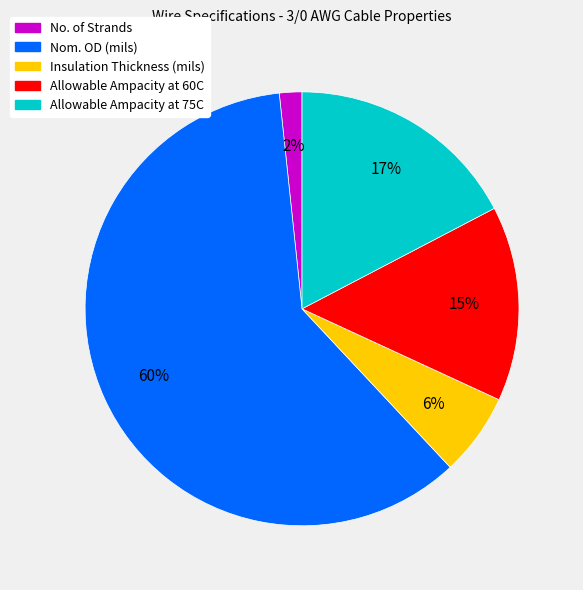

To the nearest percent, what is the difference between the Insulation Thickness (mils) and Nom. OD (mils) slice percentages?

54%